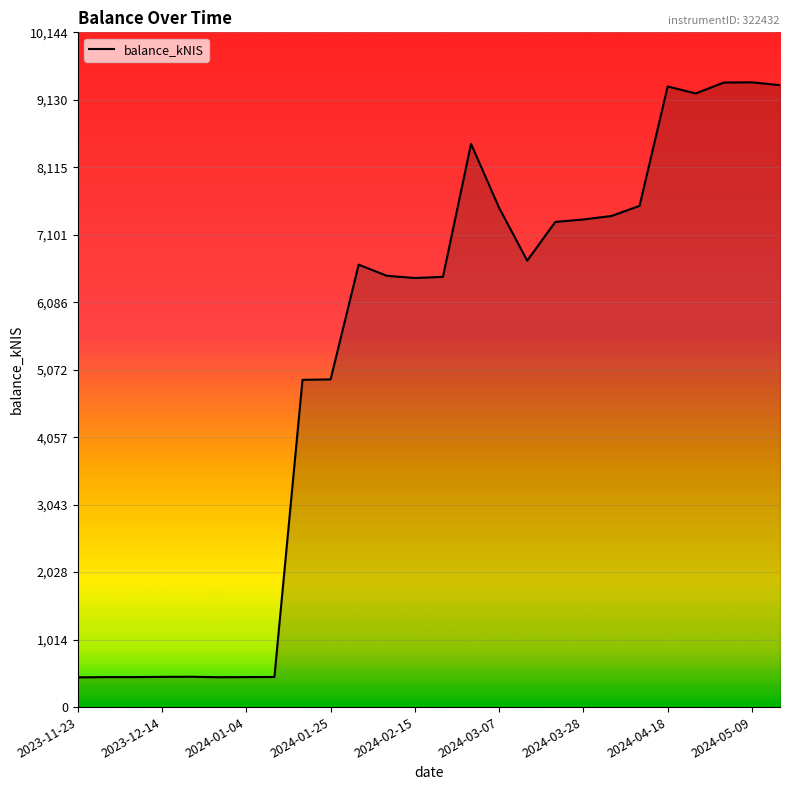

What is the sum of all values?

138438.6